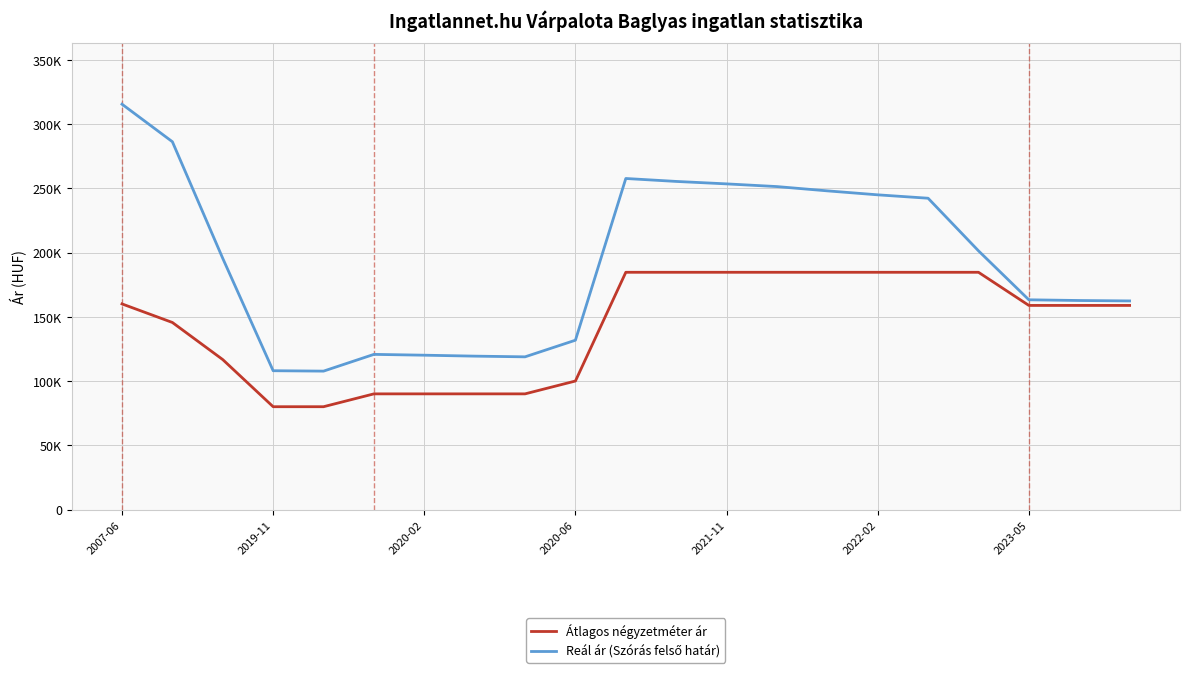

Rank the series by their average value, from lowest to highest.

Átlagos négyzetméter ár, Reál ár (Szórás felső határ)